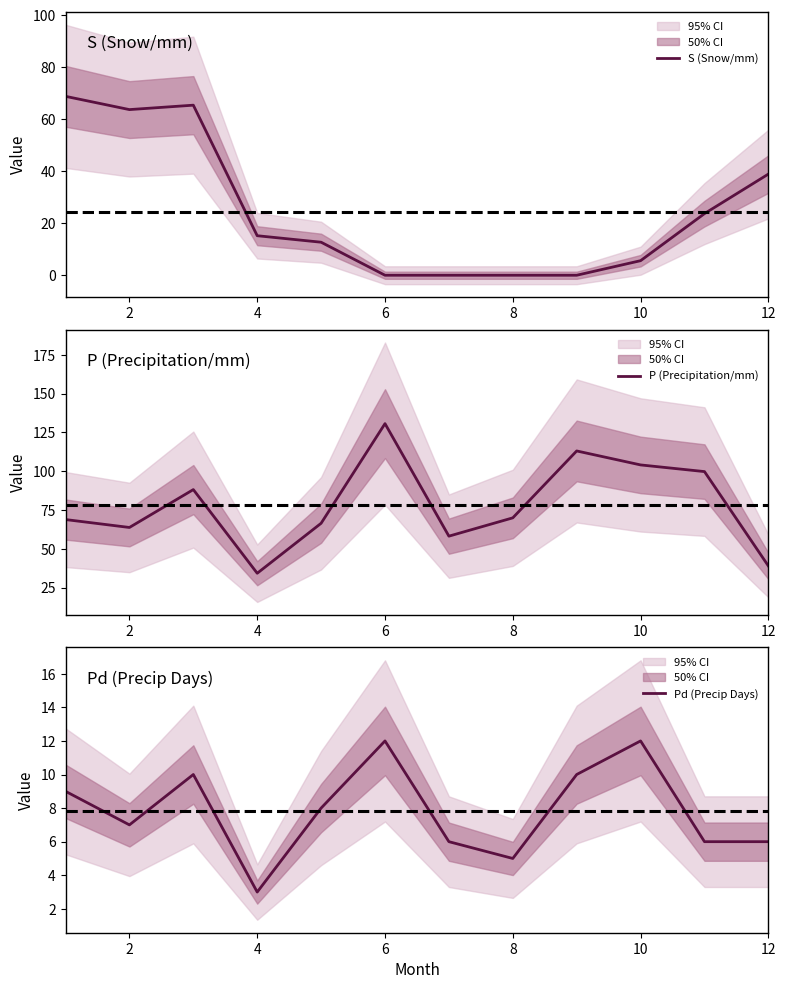

What is the greatest value displayed?

130.6